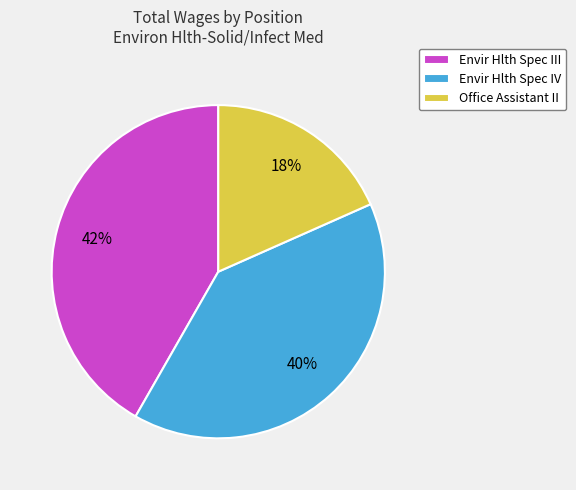

Count the number of slices in the pie.

3